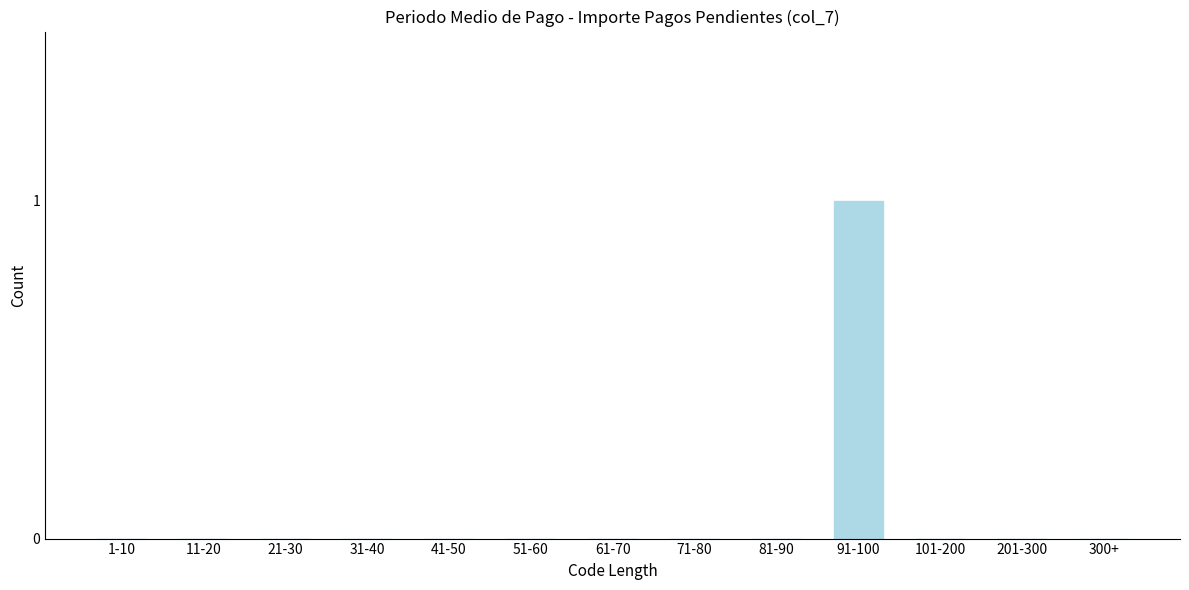

Reading right to left, what are all the values shown in this chart?

300+=0	201-300=0	101-200=0	91-100=1	81-90=0	71-80=0	61-70=0	51-60=0	41-50=0	31-40=0	21-30=0	11-20=0	1-10=0